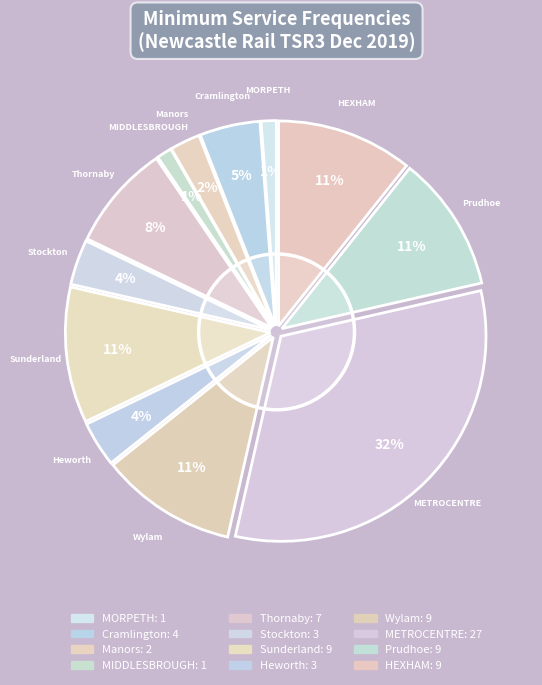

Count the number of slices in the pie.

12